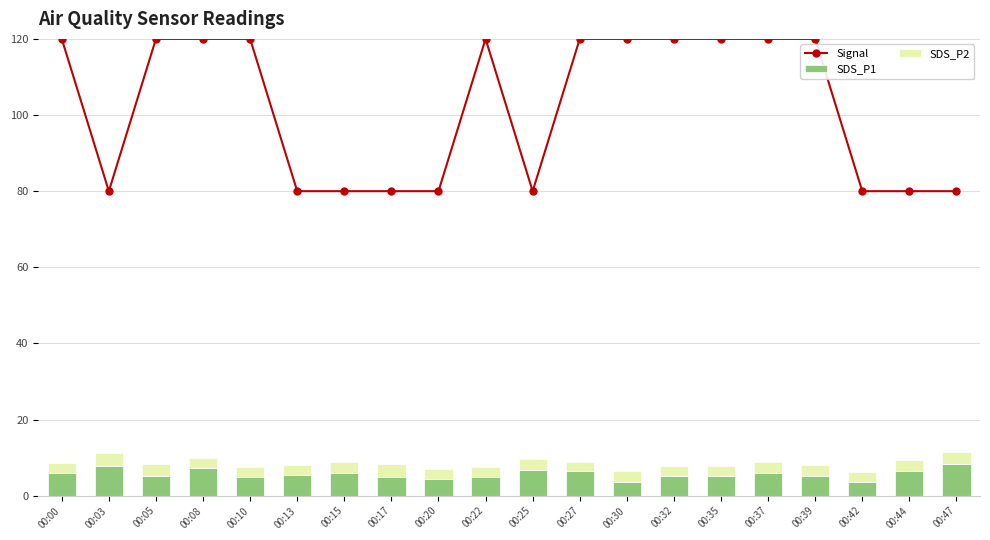

The SDS_P1 series shows 3.1 at 00:32. True or false?

False